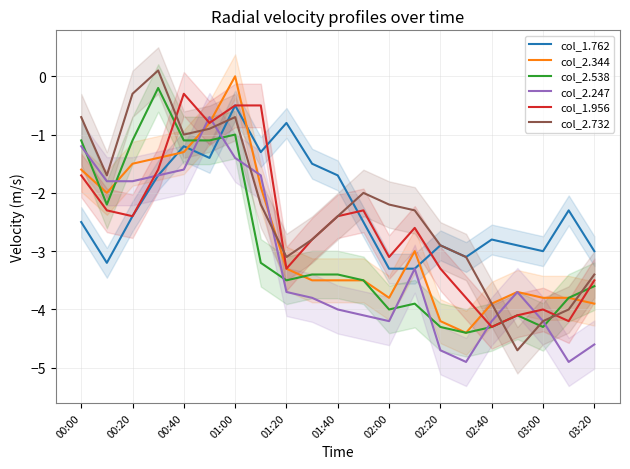

True or false: col_2.538 has a value of -3.6 at 03:20.

True